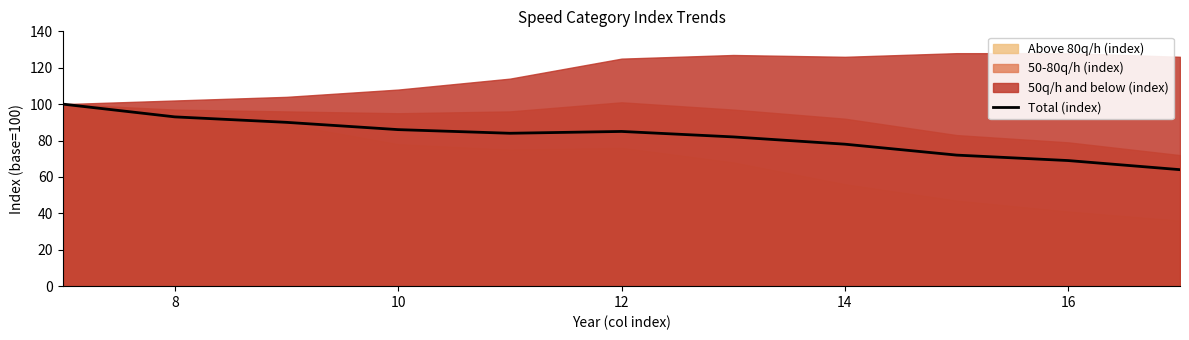

The value of Total (index) at 12 is 85. True or false?

True